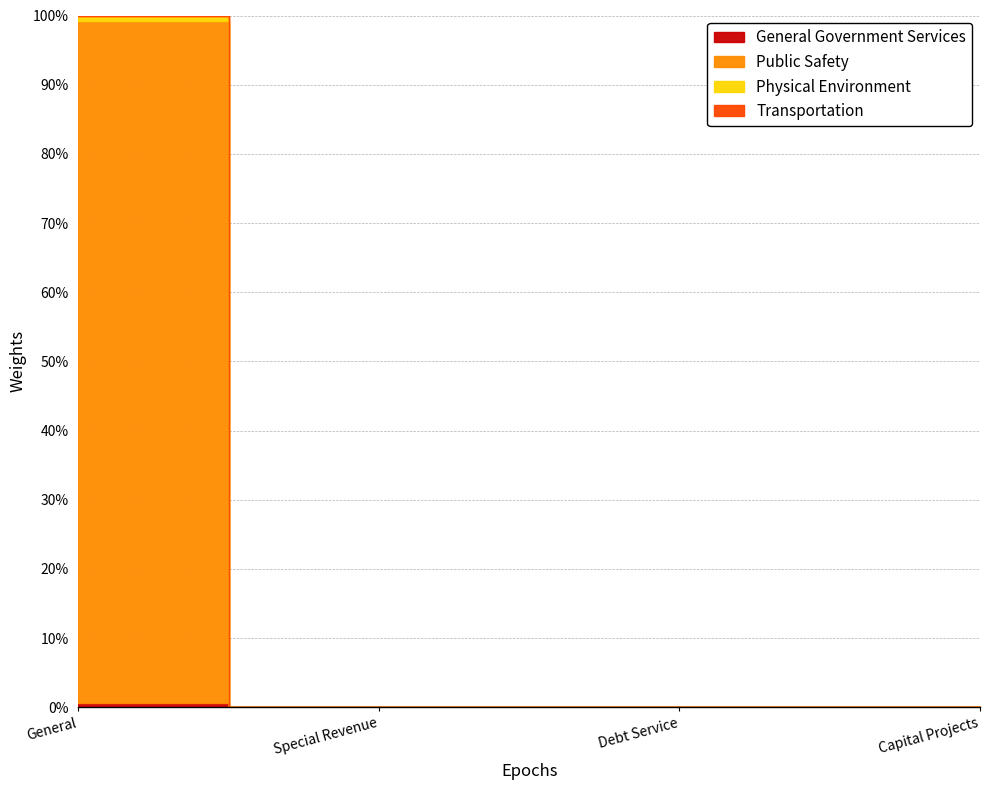

True or false: Physical Environment and Public Safety cross at least once.

False